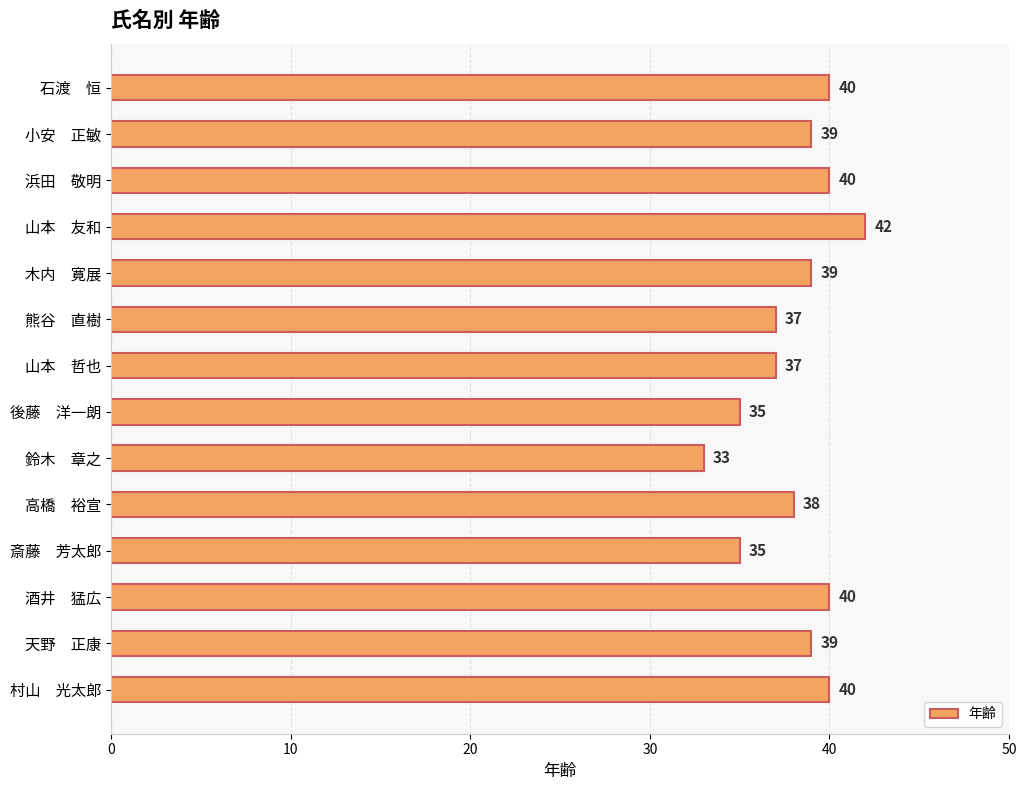

What is the difference between the maximum and minimum values?

9